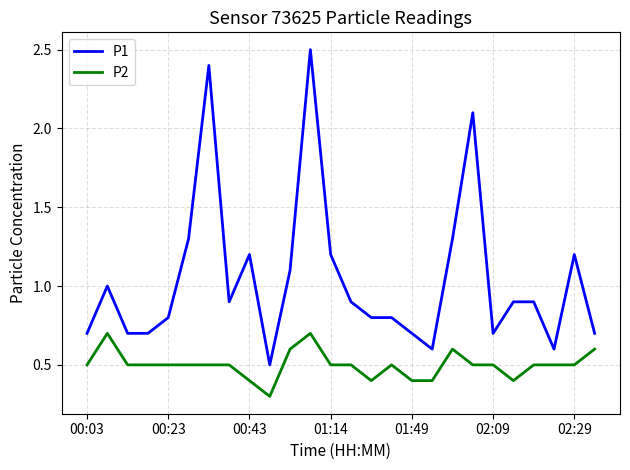

What is the greatest value displayed?

2.5